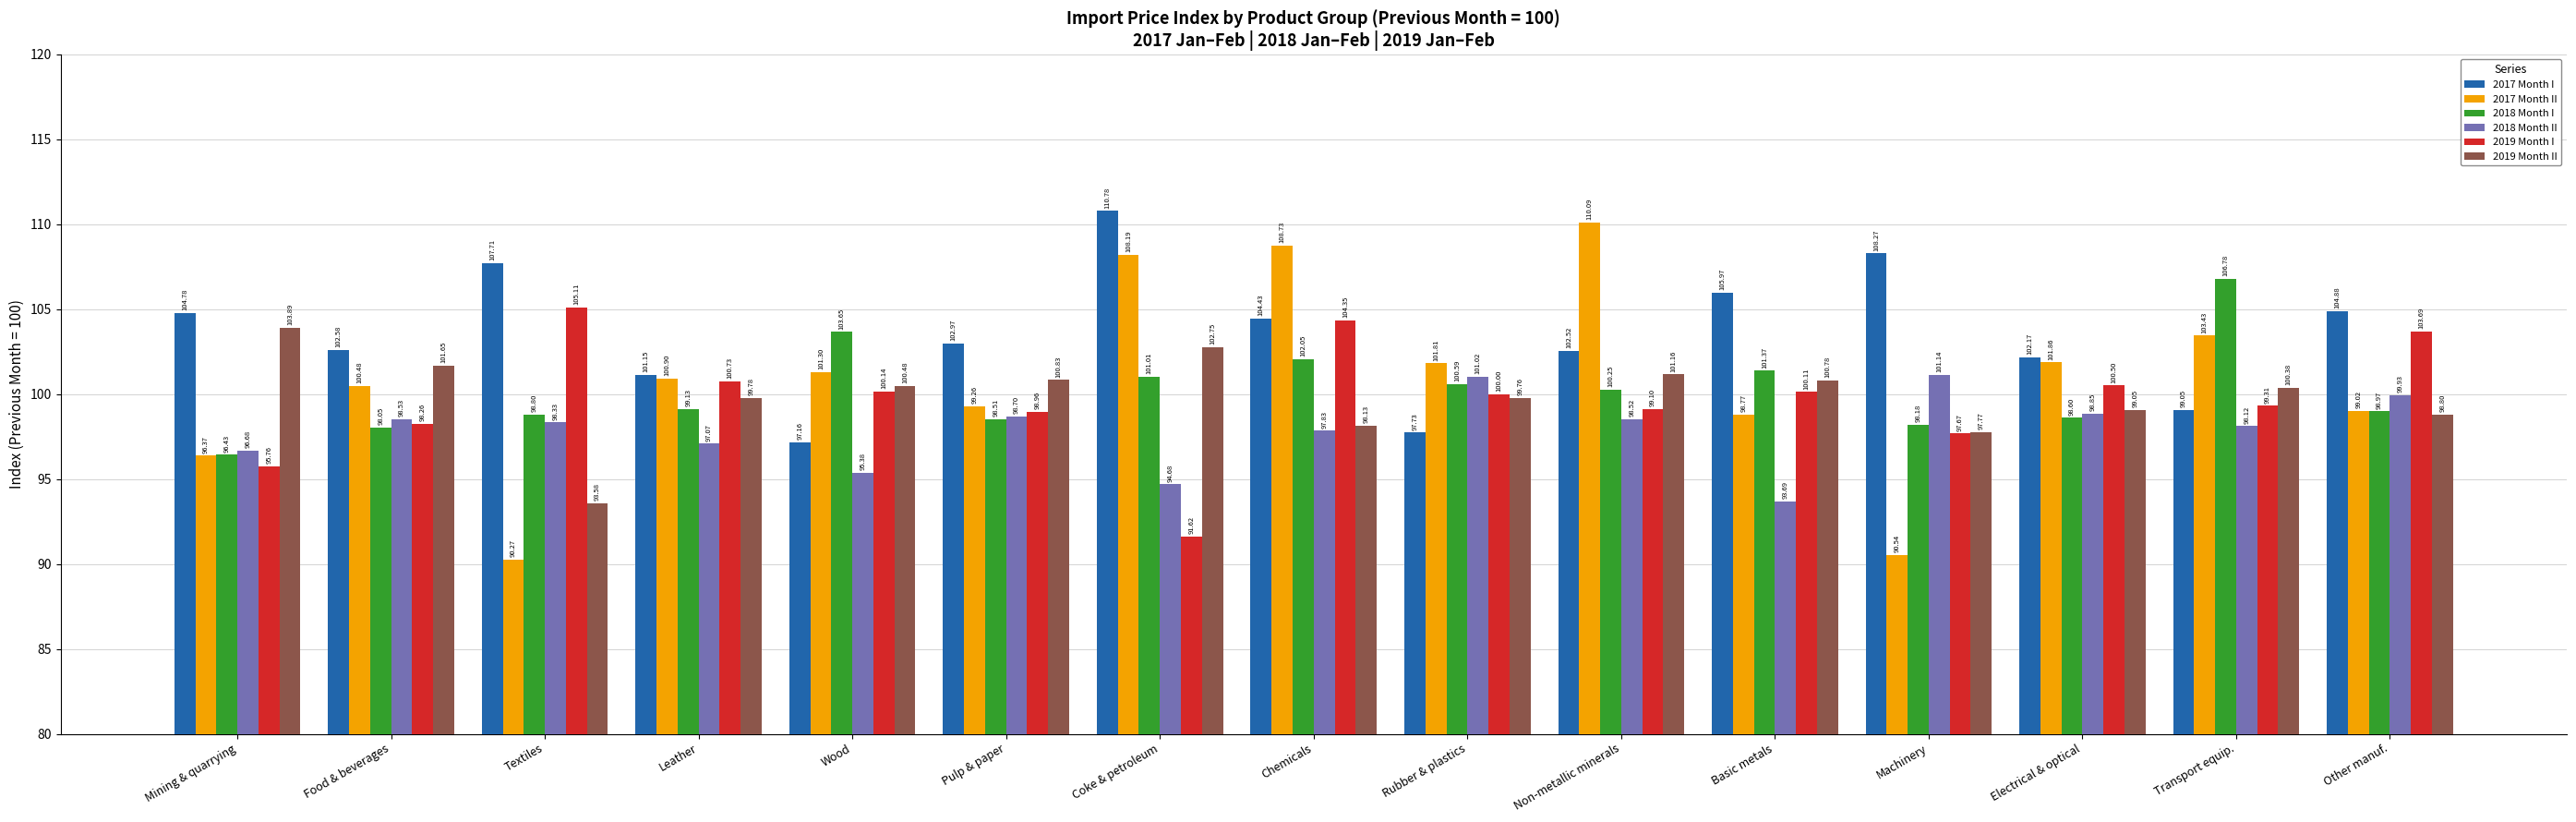

Which series changed the most between Pulp & paper and Chemicals?

2017 Month II